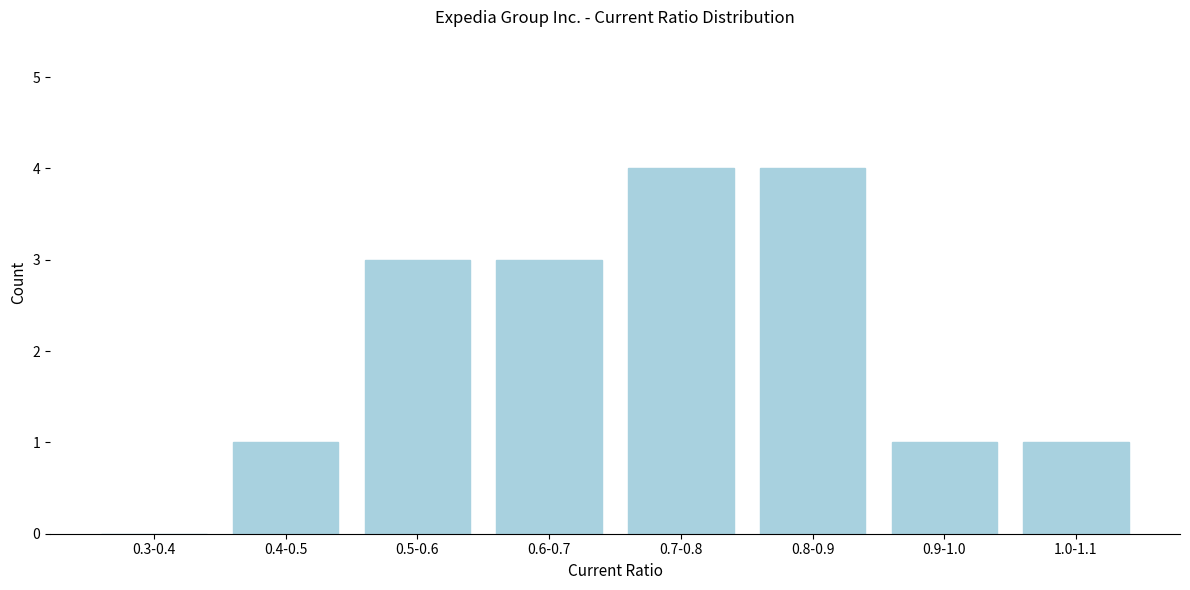

Reading right to left, transcribe all the data shown in this chart.

1.0-1.1=1	0.9-1.0=1	0.8-0.9=4	0.7-0.8=4	0.6-0.7=3	0.5-0.6=3	0.4-0.5=1	0.3-0.4=0